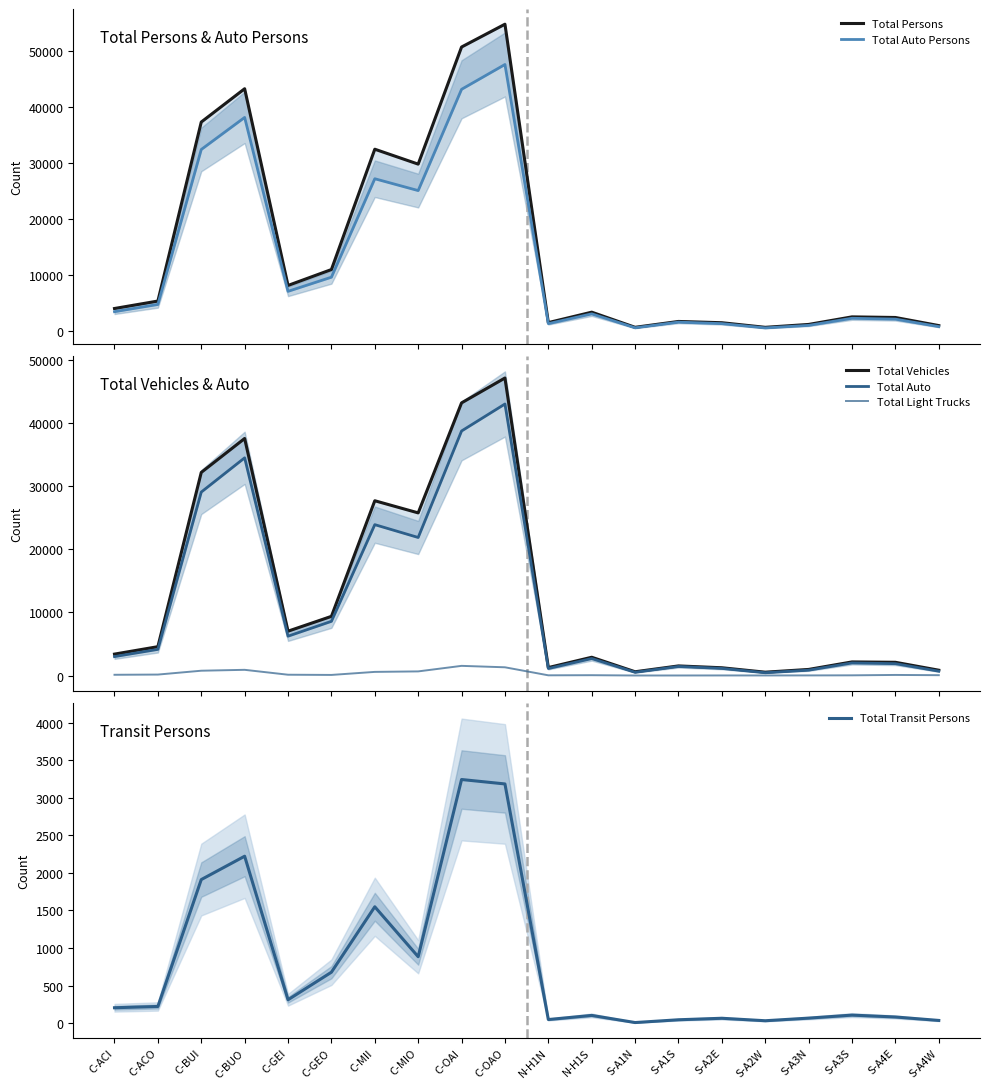

What is the difference between the second highest and minimum values in the Total Vehicles series?

42642